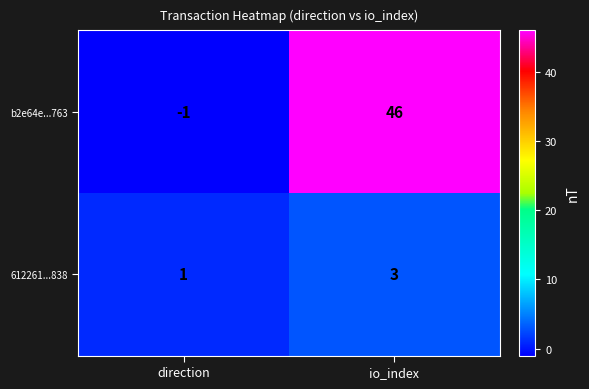

Between direction and io_index, which series saw the biggest shift?

b2e64e...763